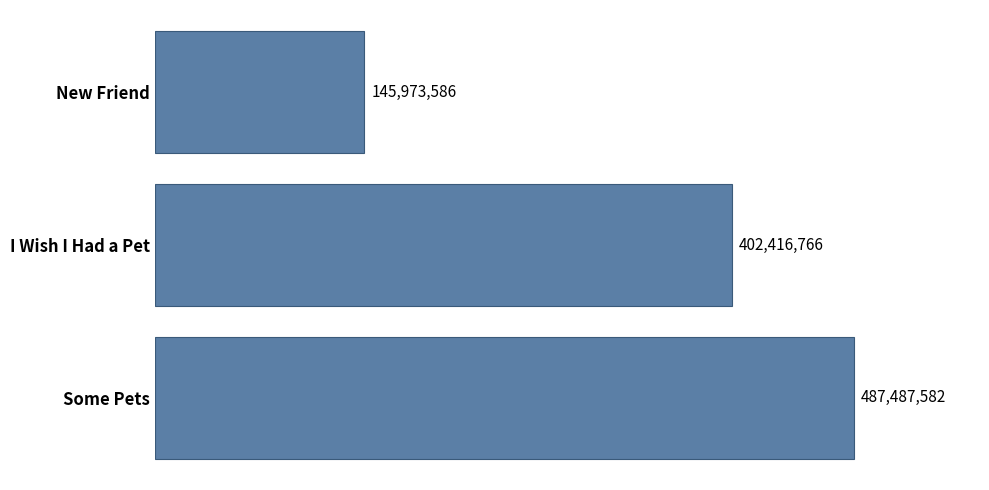

Which label corresponds to the smallest value in the chart?

New Friend